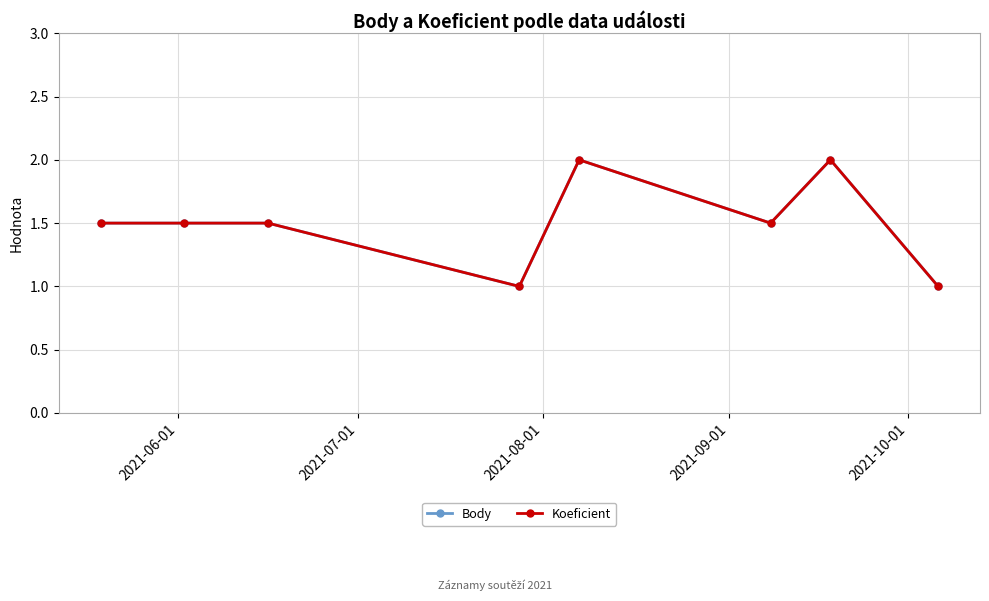

Does the chart have visible grid lines?

Yes